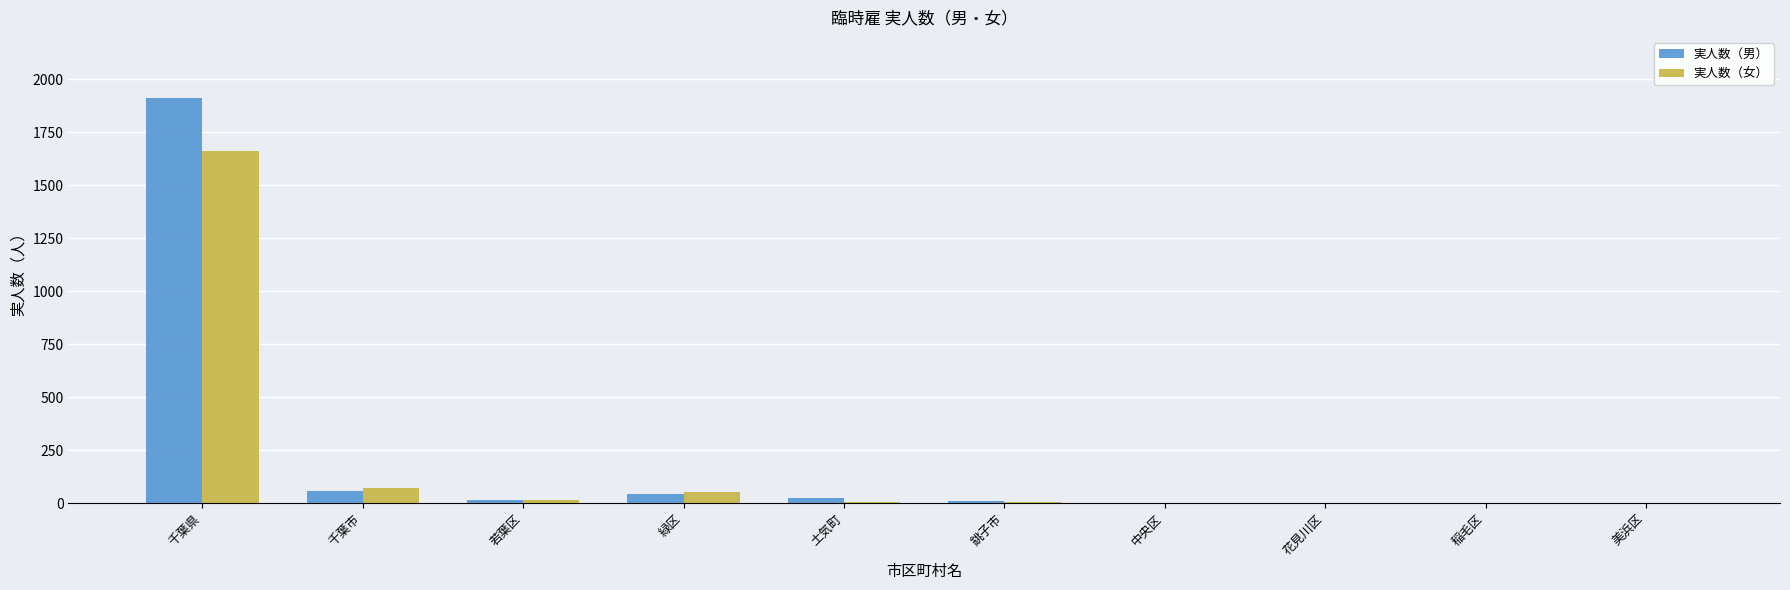

Which series changed the most between 千葉県 and 花見川区?

実人数（男）